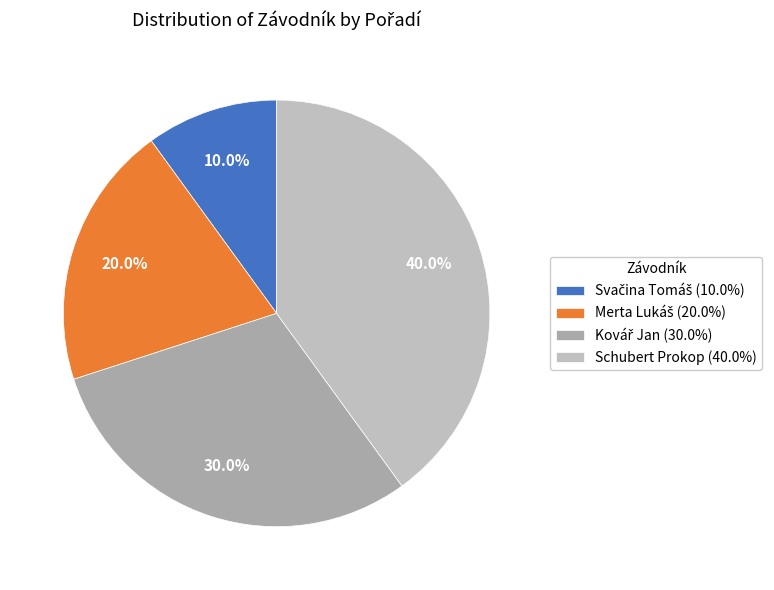

To the nearest percent, what is the average slice percentage?

25%